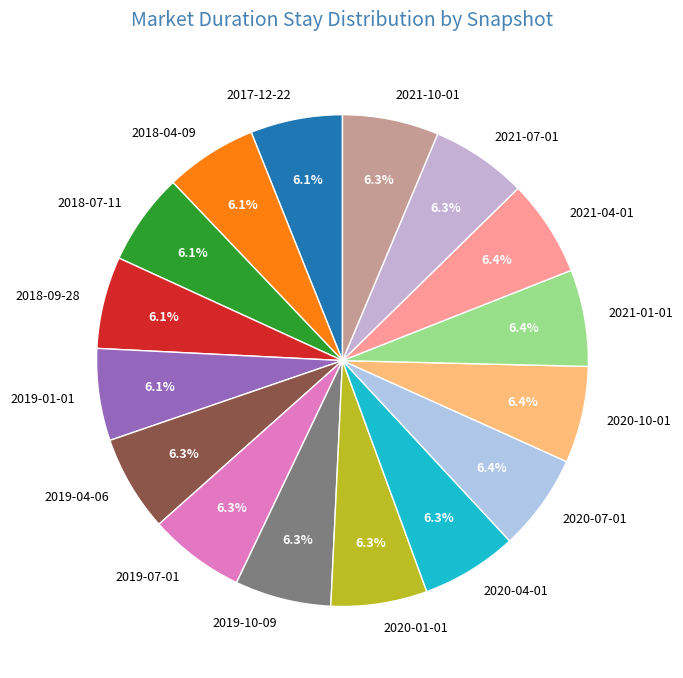

True or false: 2017-12-22 accounts for 1% of the total.

False